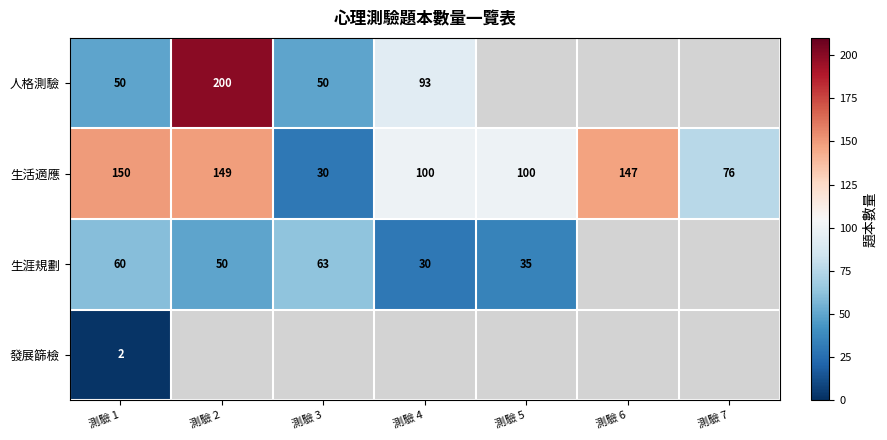

What is the difference between the highest and lowest values at 測驗 1?

148